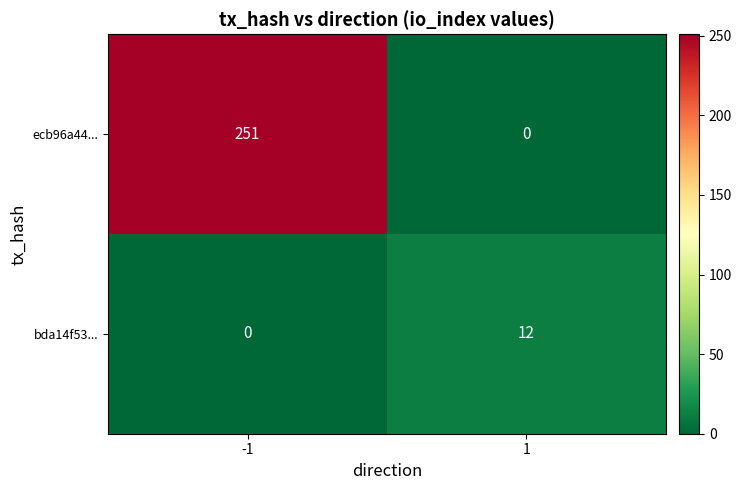

What is the difference between the maximum and minimum values in the bda14f53... series?

12